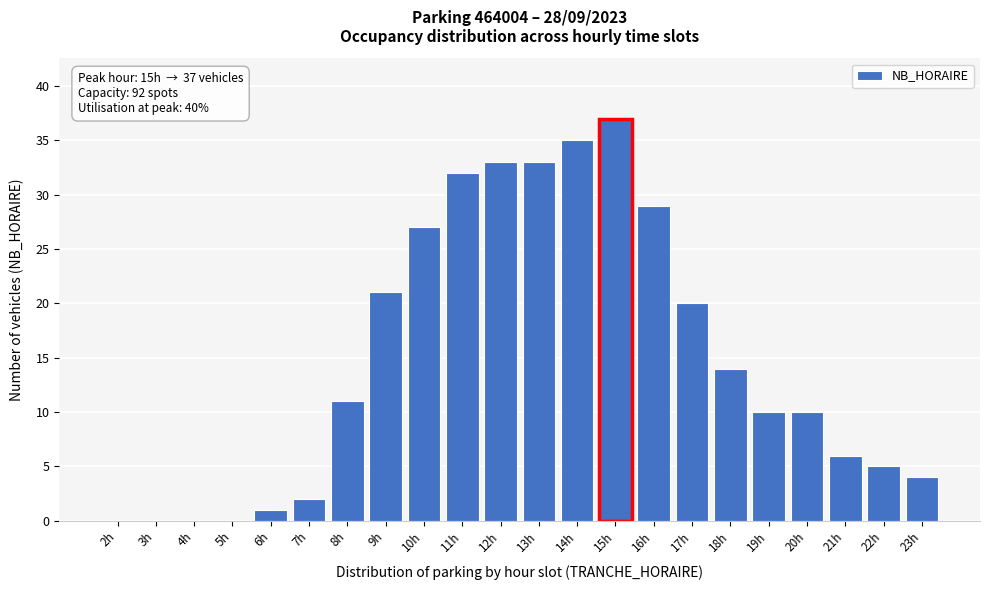

Reading left to right, extract all data points from this chart.

2h=0	3h=0	4h=0	5h=0	6h=1	7h=2	8h=11	9h=21	10h=27	11h=32	12h=33	13h=33	14h=35	15h=37	16h=29	17h=20	18h=14	19h=10	20h=10	21h=6	22h=5	23h=4